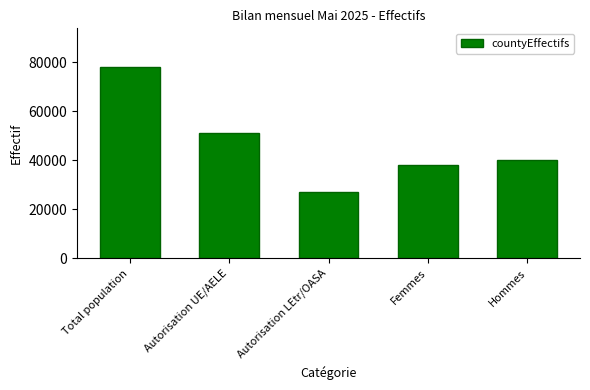

What is the ratio of the value at Hommes to the value at Femmes?

1.1